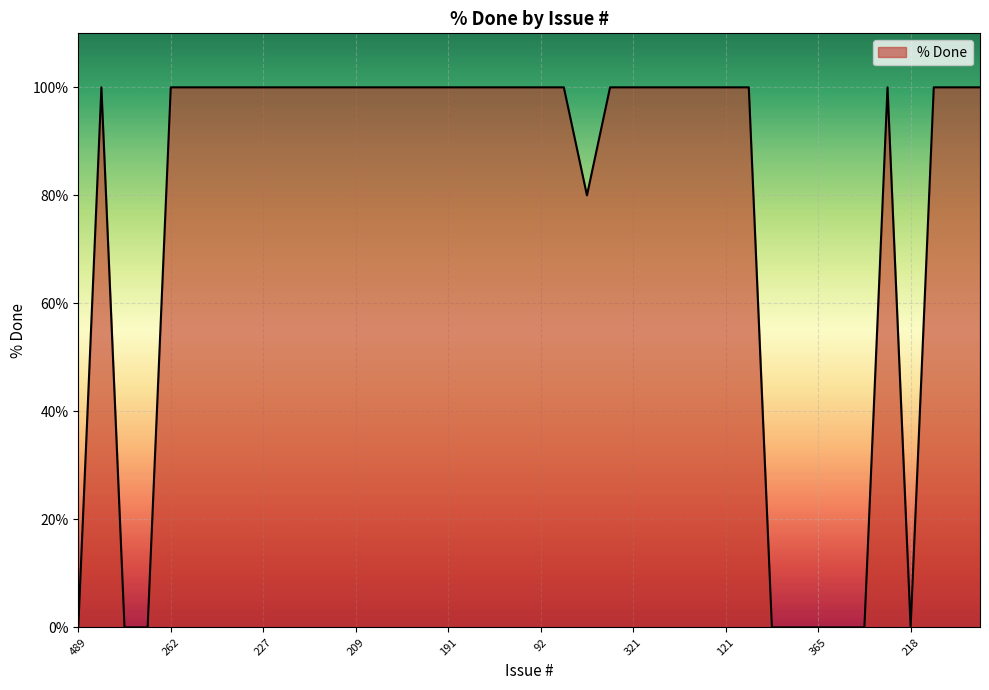

True or false: the data has more than 1 interior local peaks.

True